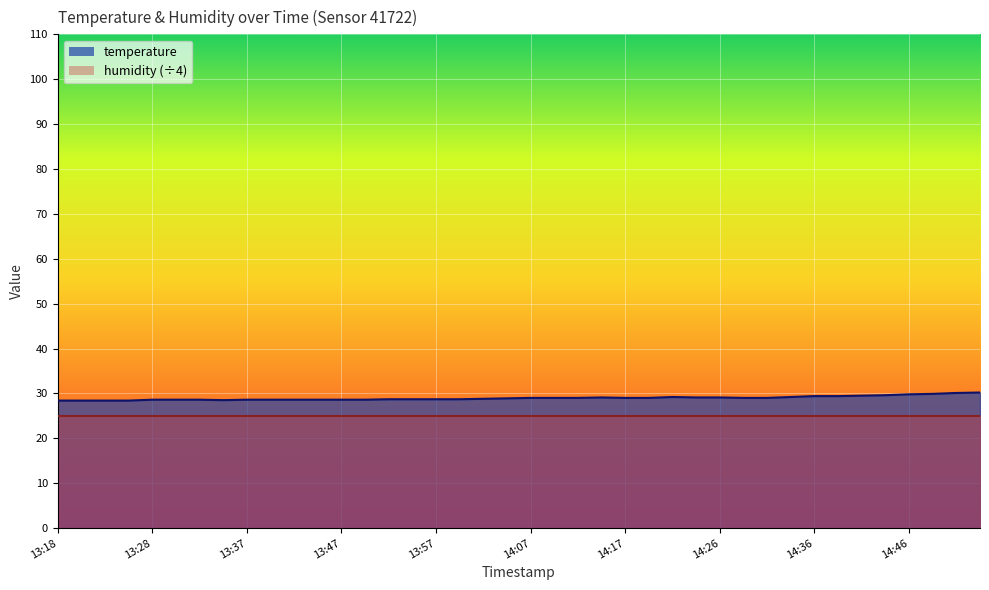

Reading right to left, extract all data points from this chart.

30.2	30.1	29.9	29.8	29.6	29.5	29.4	29.4	29.2	29.0	29.0	29.1	29.1	29.2	29.0	29.0	29.1	29.0	29.0	29.0	28.9	28.8	28.7	28.7	28.7	28.7	28.6	28.6	28.6	28.6	28.6	28.6	28.5	28.6	28.6	28.6	28.4	28.4	28.4	28.4